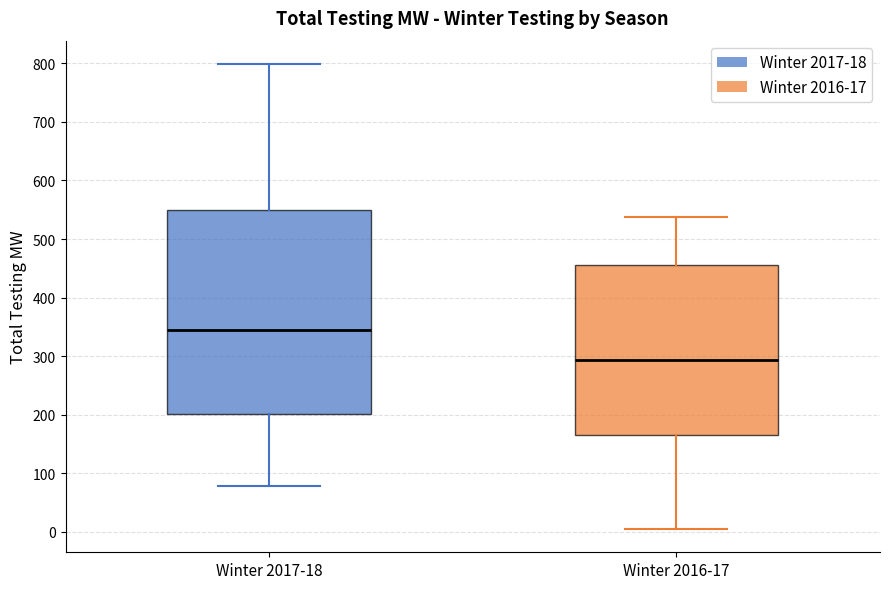

Reading left to right, transcribe this box plot: for each box, give where its median line is, the range the box spans, and where its two whiskers end, as read against the y-axis. The values are not printed on the chart, so give them approximately, as read against the axis.

Winter 2017-18: median 350, box 200 to 550, whiskers 80 to 800
Winter 2016-17: median 290, box 170 to 460, whiskers 10 to 540